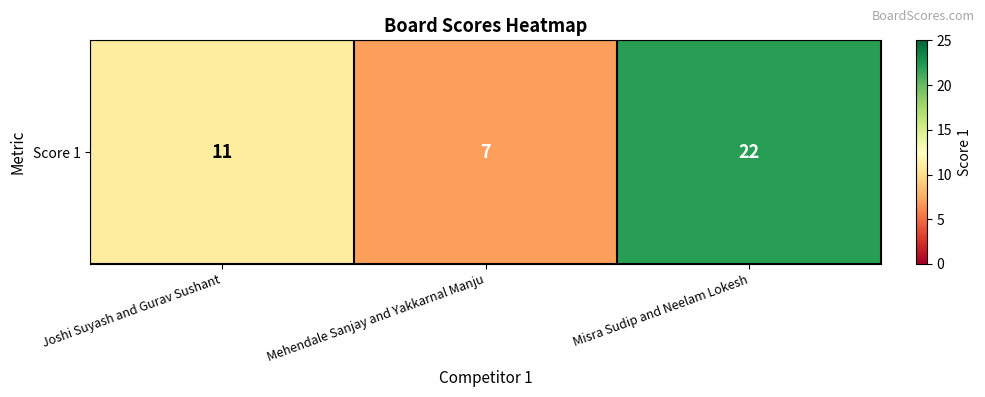

What is the difference between the values at Mehendale Sanjay and Yakkarnal Manju and Joshi Suyash and Gurav Sushant?

4